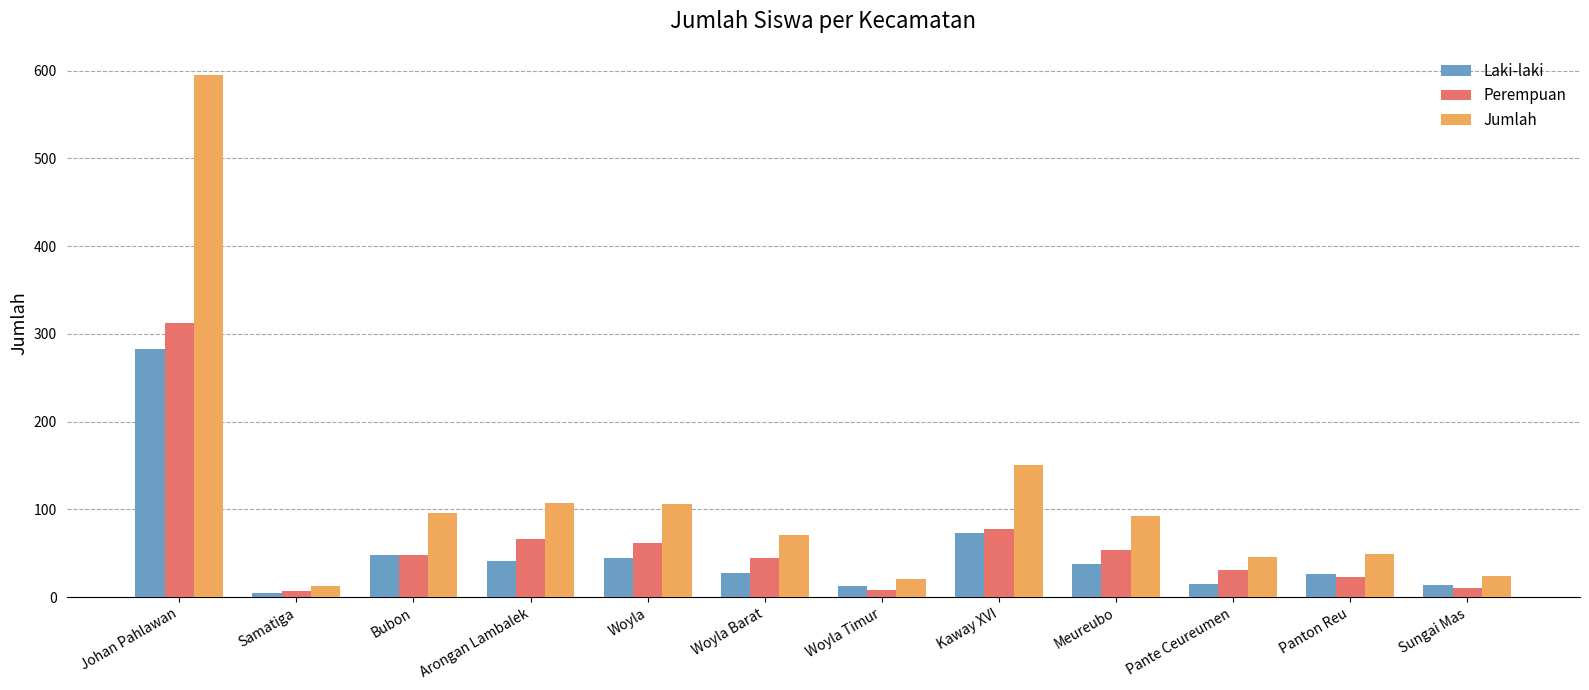

How many bars are there in each group?

3